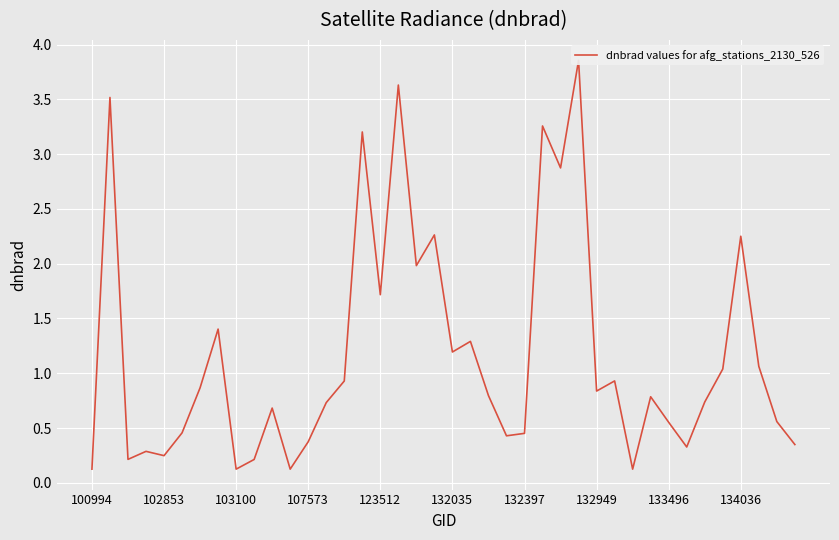

Reading left to right, what are all the values shown in this chart?

0.1	3.5	0.2	0.3	0.2	0.5	0.9	1.4	0.1	0.2	0.7	0.1	0.4	0.7	0.9	3.2	1.7	3.6	2.0	2.3	1.2	1.3	0.8	0.4	0.5	3.3	2.9	3.9	0.8	0.9	0.1	0.8	0.6	0.3	0.7	1.0	2.3	1.1	0.6	0.3